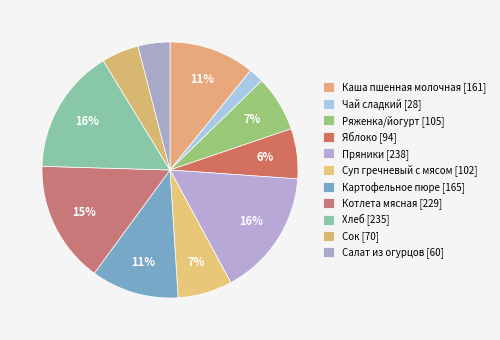

To the nearest percent, what is the difference between the Сок and Чай сладкий slice percentages?

3%